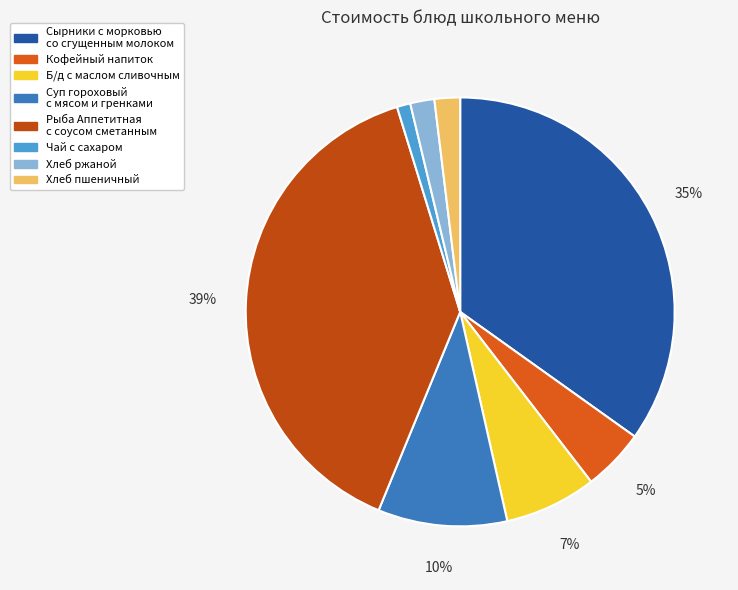

Is there any slice that represents more than half of the pie?

No